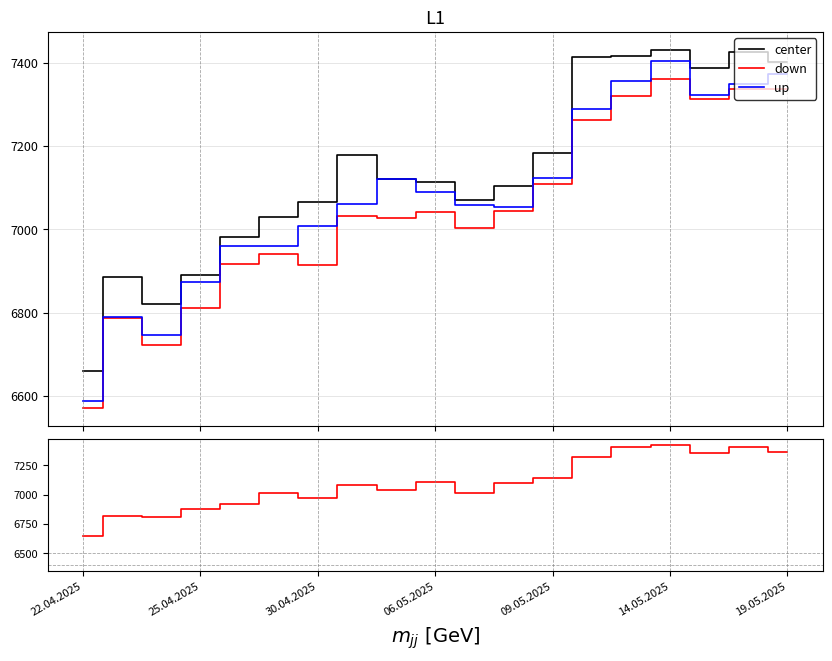

List the series in order of their peak value, lowest first.

down, up, Close, center